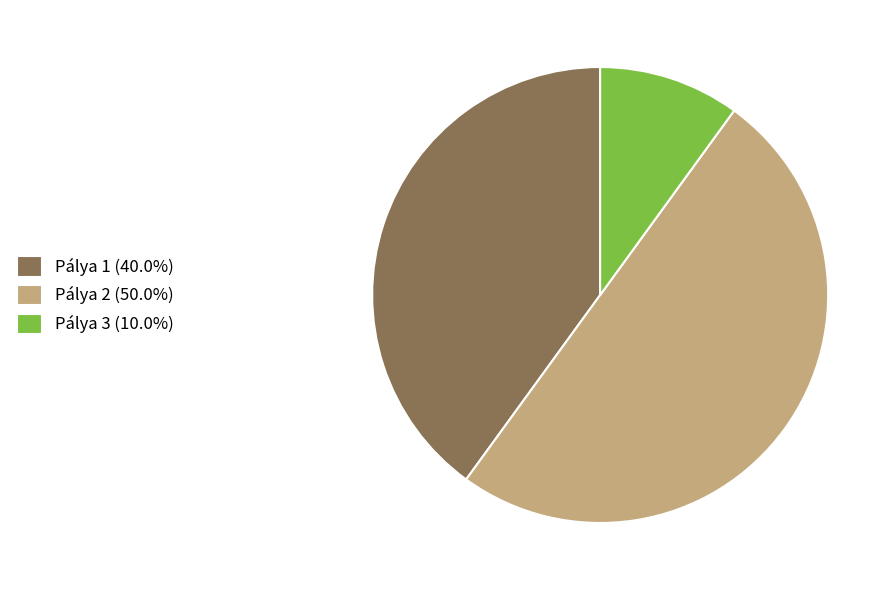

What is the ratio of the value at Pálya 1 (40.0%) to the value at Pálya 3 (10.0%)?

4.0